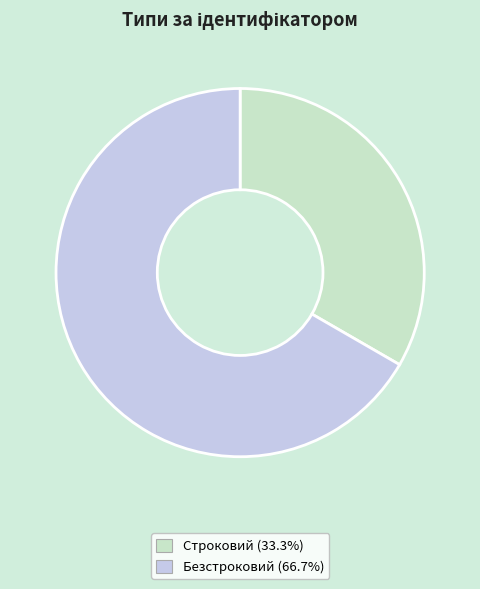

Combined, do Строковий (33.3%) and Безстроковий (66.7%) account for over 50%?

Yes